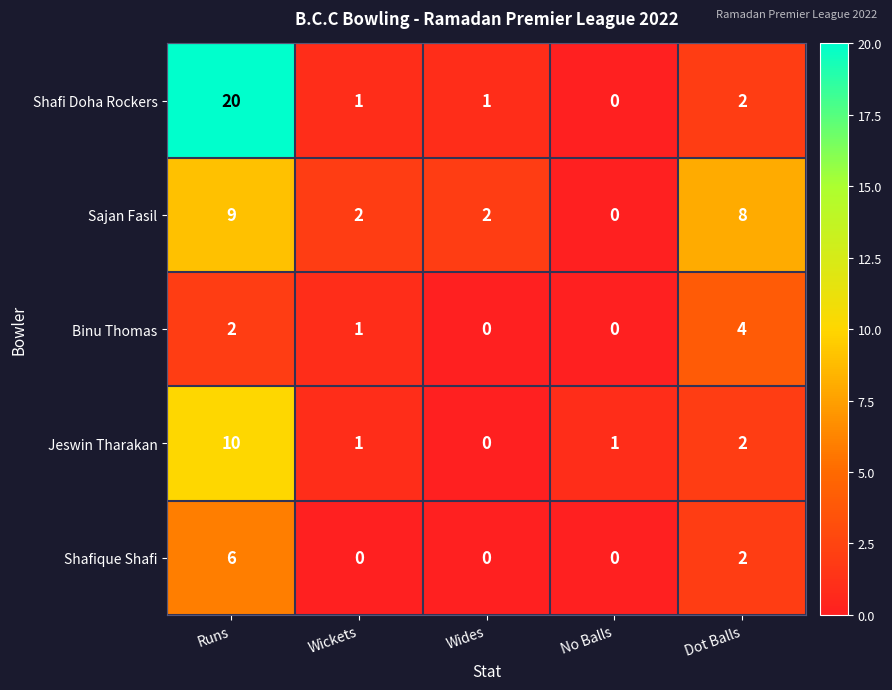

Is the value of Sajan Fasil at Dot Balls greater than the value of Shafique Shafi at Dot Balls?

Yes